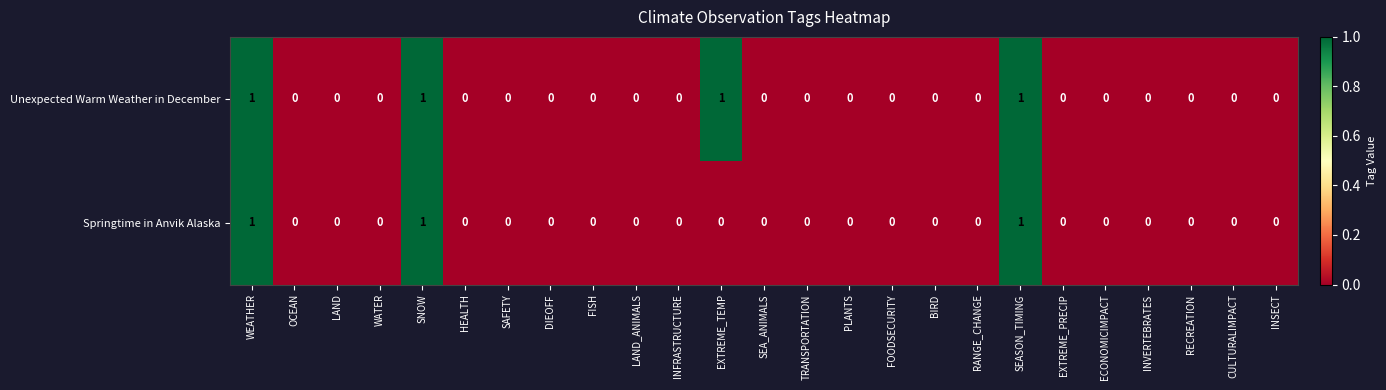

Count the number of categories in the chart.

25